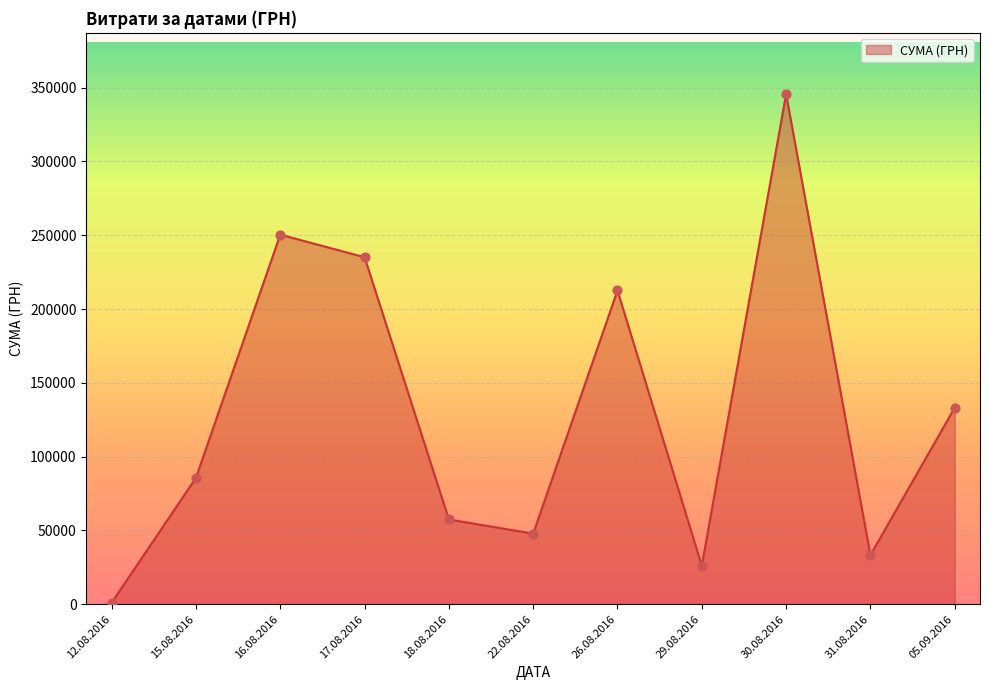

Approximately how many times larger is the value at 15.08.2016 compared to 05.09.2016?

0.6